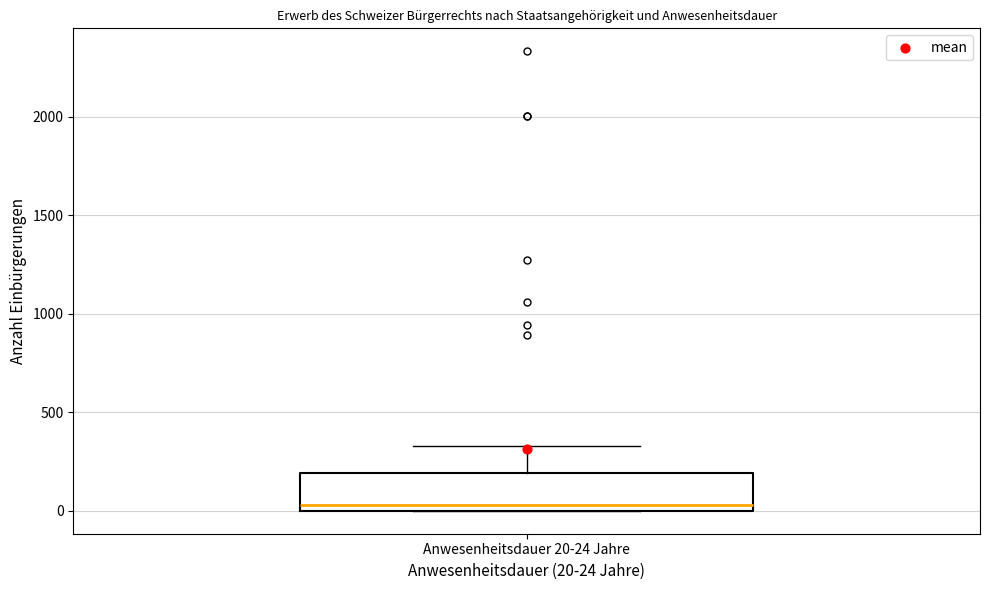

Transcribe this box plot: give where the median line is, the range the box spans, and where the two whiskers end, as read against the y-axis. The values are not printed on the chart, so give them approximately, as read against the axis.

median 50, box 0 to 200, whiskers 0 to 350